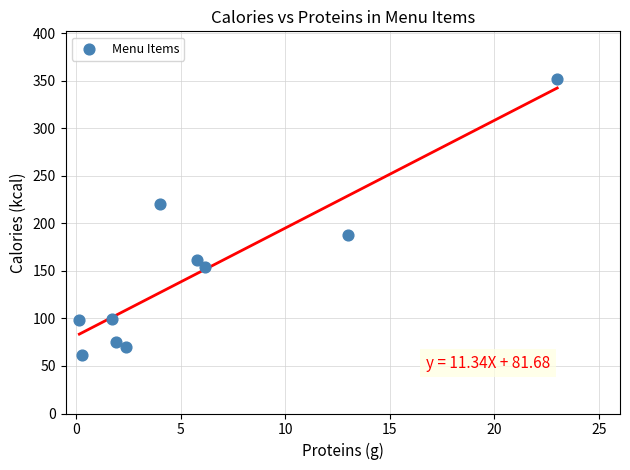

What is the range of X values (max minus min)?

22.8